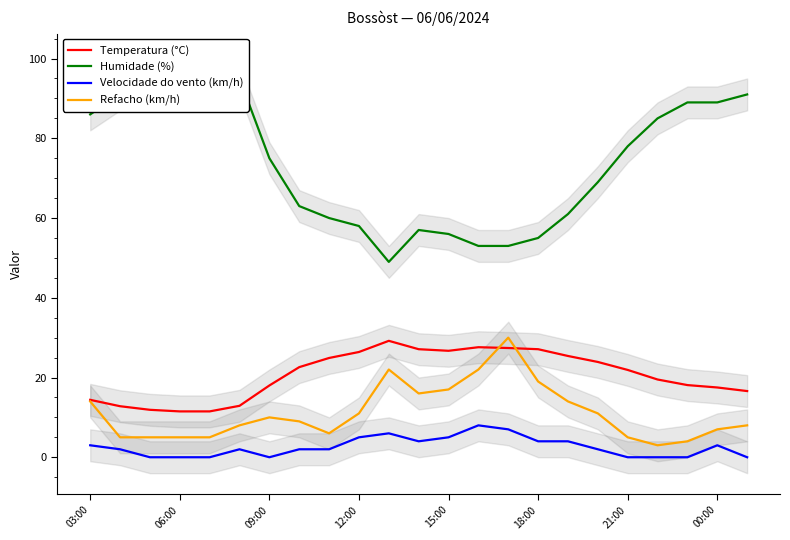

Between 15 and 19, which is larger?

15